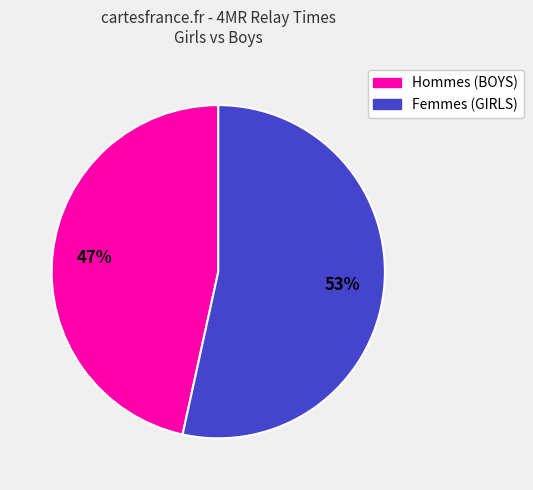

Is there a majority slice in this chart?

Yes